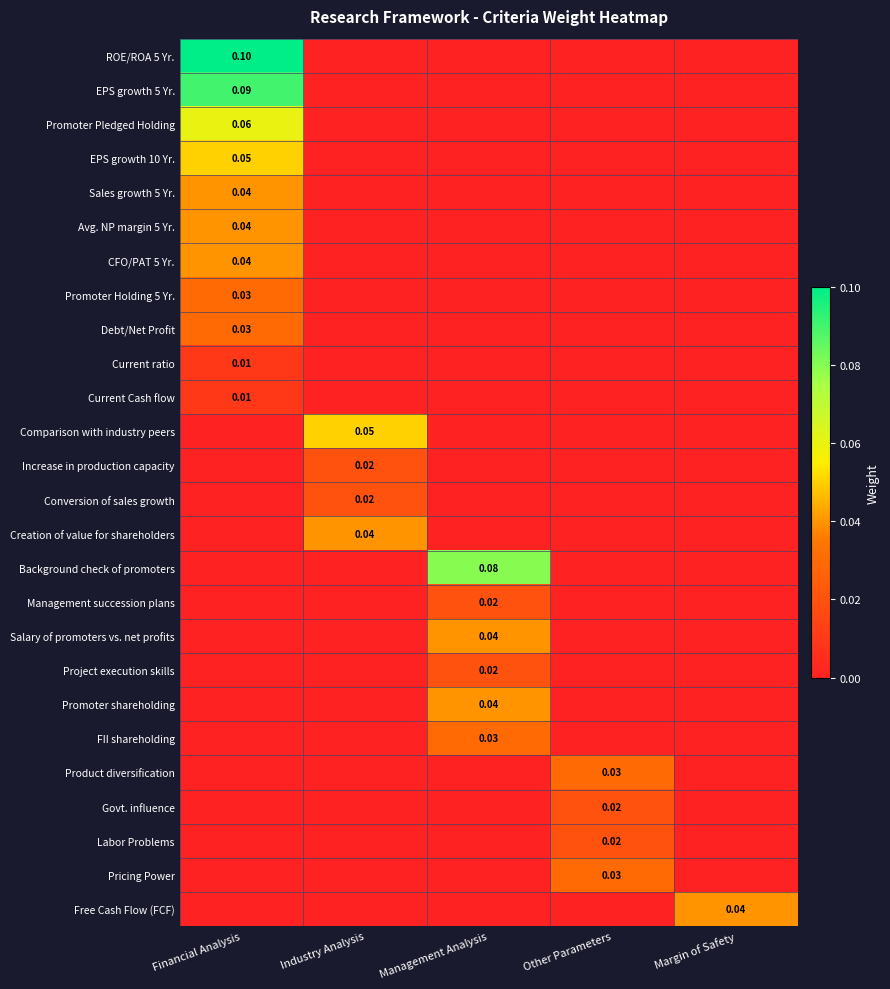

Rank the series by their maximum value, from highest to lowest.

ROE/ROA 5 Yr., EPS growth 5 Yr., Background check of promoters, Promoter Pledged Holding, EPS growth 10 Yr., Comparison with industry peers, Sales growth 5 Yr., Avg. NP margin 5 Yr., CFO/PAT 5 Yr., Creation of value for shareholders, Salary of promoters vs. net profits, Promoter shareholding, Free Cash Flow (FCF), Promoter Holding 5 Yr., Debt/Net Profit, FII shareholding, Product diversification, Pricing Power, Increase in production capacity, Conversion of sales growth, Management succession plans, Project execution skills, Govt. influence, Labor Problems, Current ratio, Current Cash flow